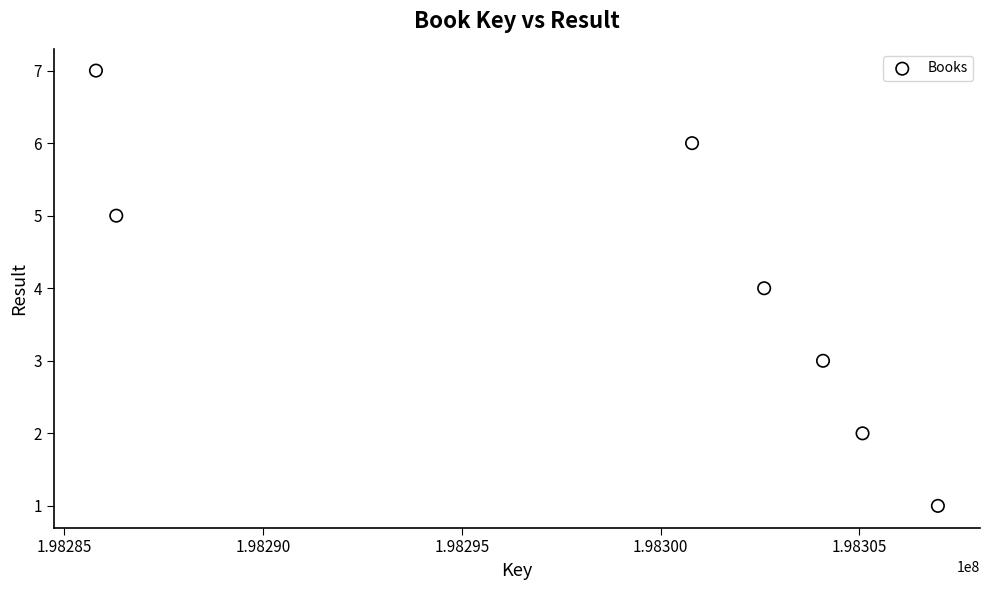

What is the average Y value?

4